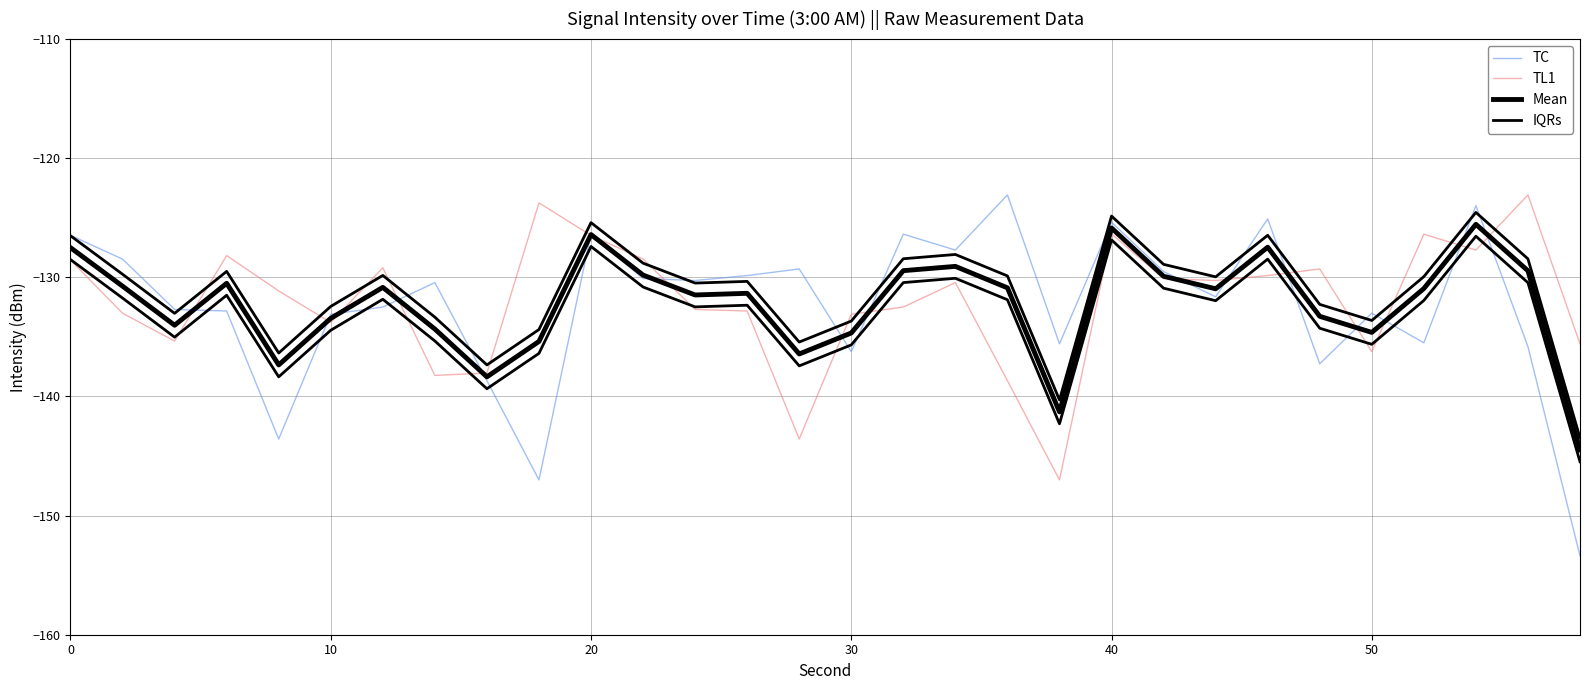

Is the value of TL1 at 28 greater than the value of IQRs at 11?

Yes